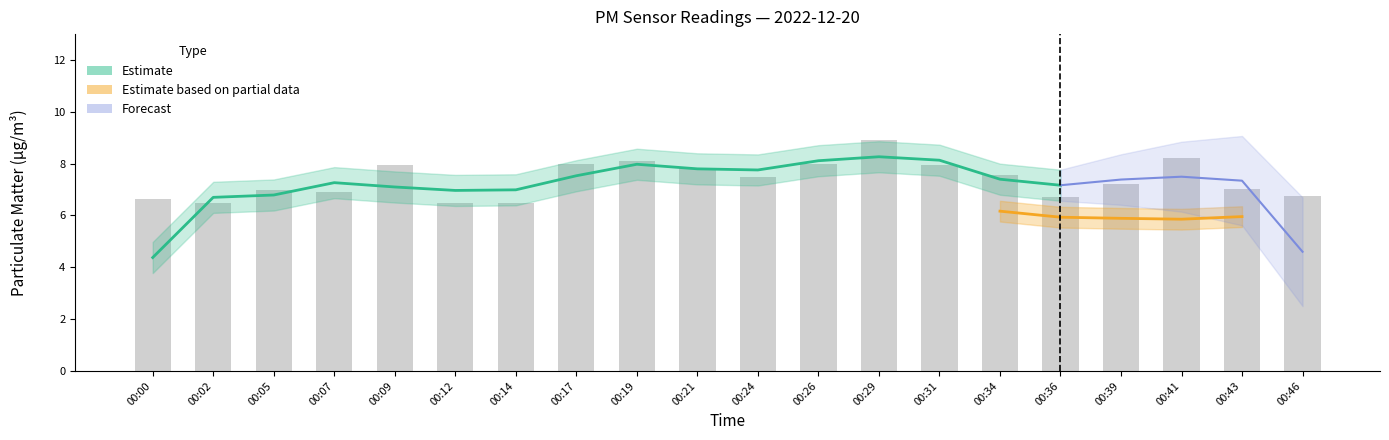

At which label does the data first exceed 7?

00:09